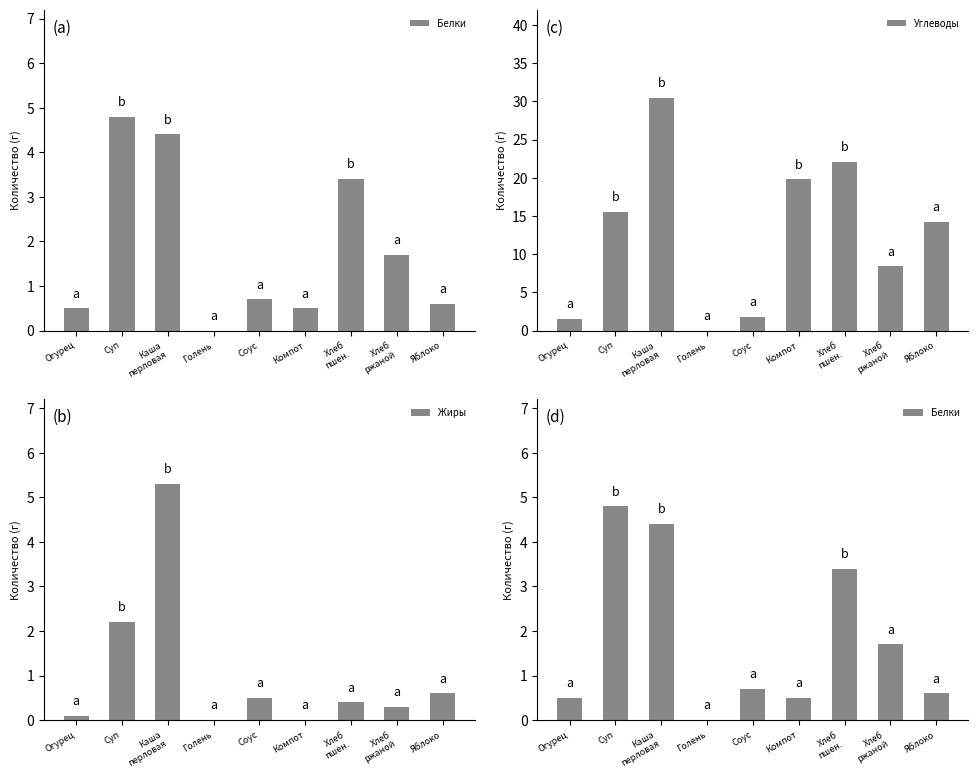

What is the label of the 8th bar from the left?

Хлеб
ржаной